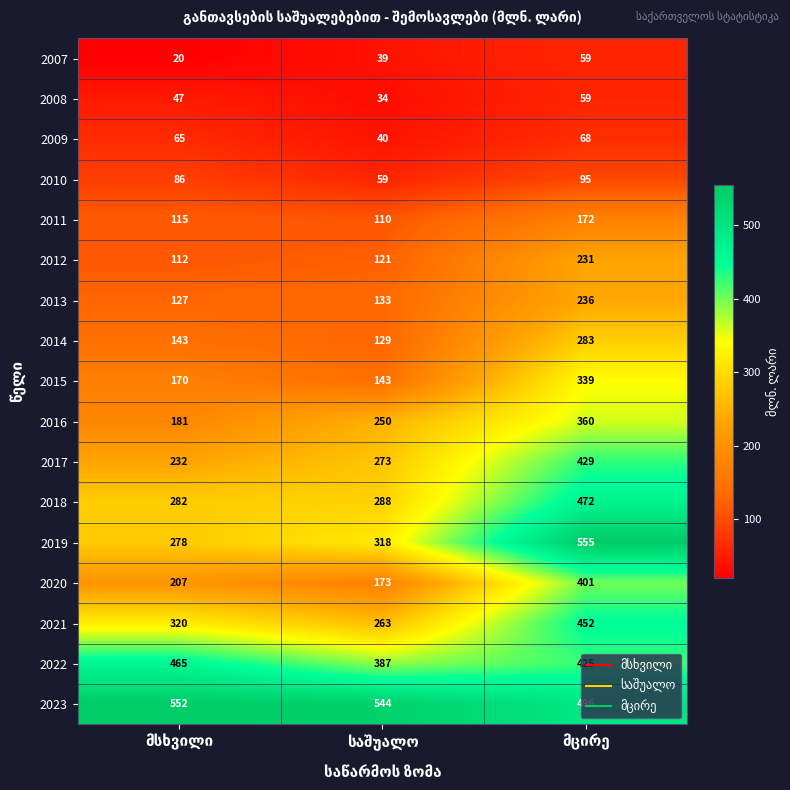

What is the maximum value for 2010?

95